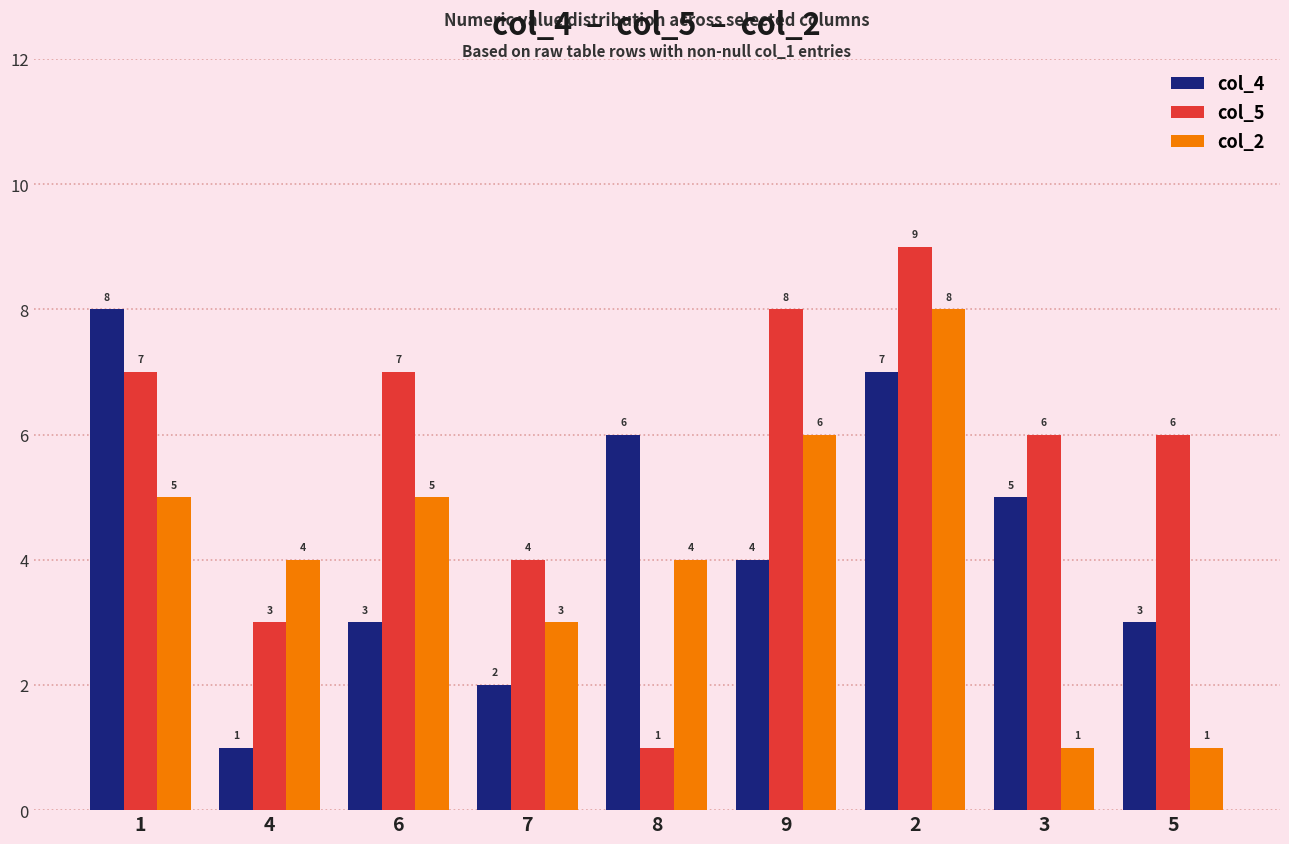

Reading right to left, list all the values displayed in this chart.

col_4: 3	5	7	4	6	2	3	1	8
col_5: 6	6	9	8	1	4	7	3	7
col_2: 1	1	8	6	4	3	5	4	5